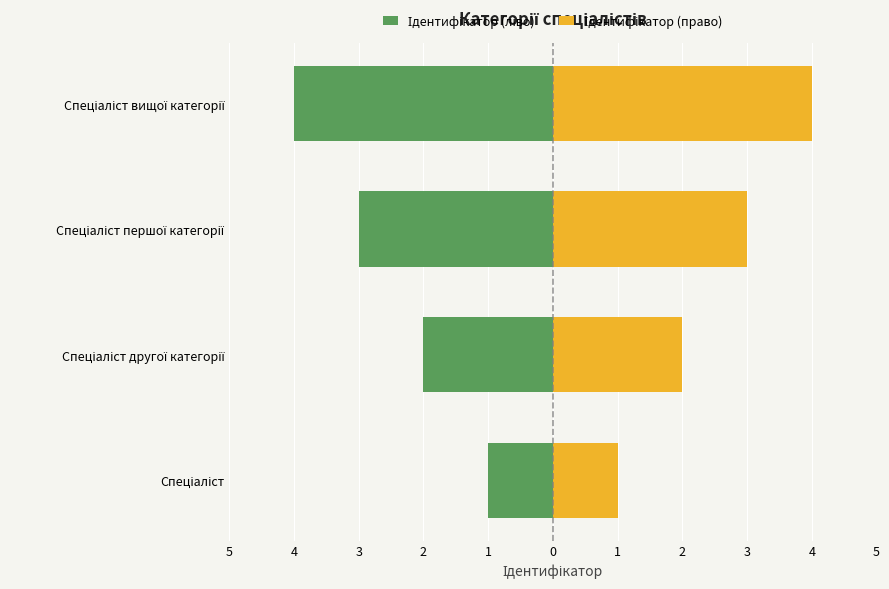

Which series changed the most between Спеціаліст другої категорії and Спеціаліст вищої категорії?

Ідентифікатор (ліво)